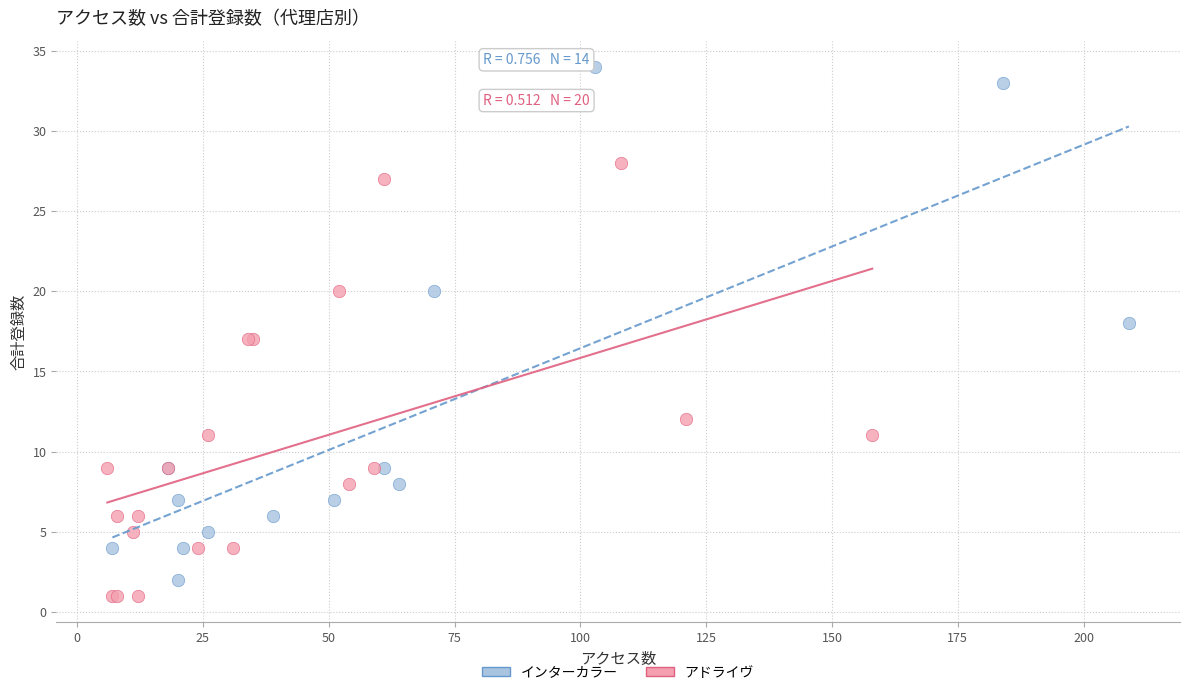

Which series has the widest spread of Y values?

インターカラー